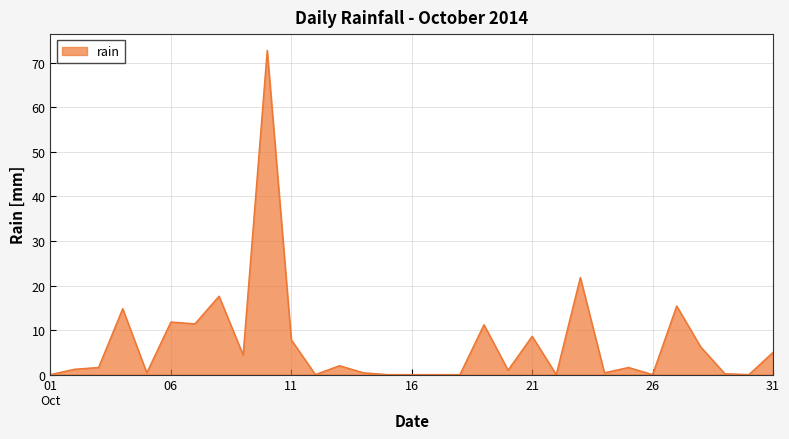

What is the difference between the maximum and minimum values?

72.8